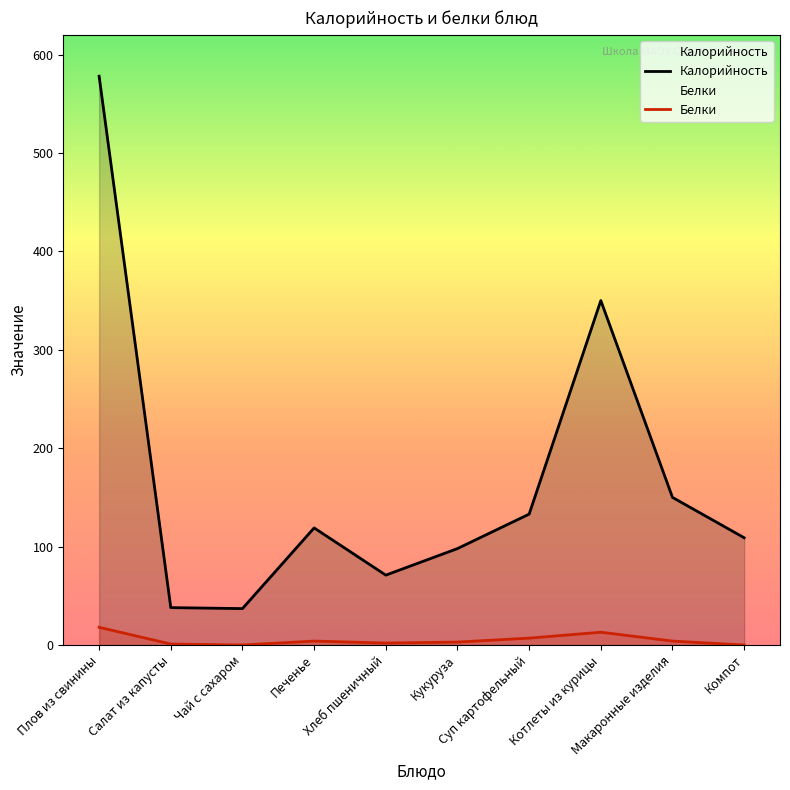

True or false: Калорийность and Белки intersect in this chart.

False